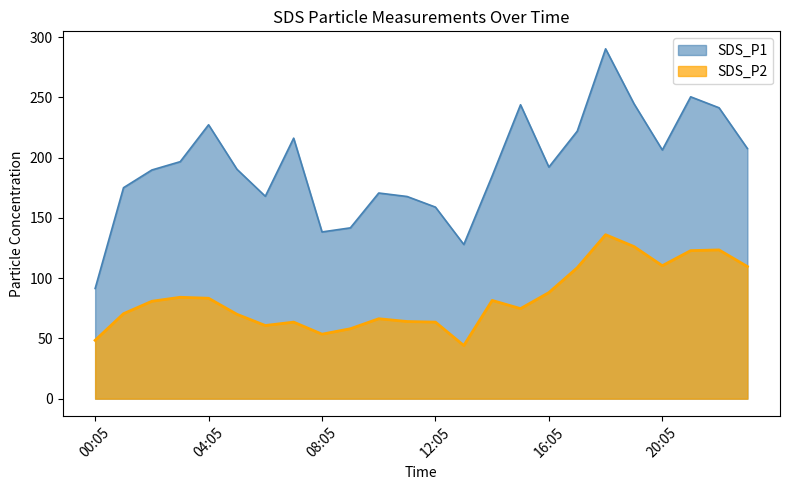

How many distinct data groups are displayed?

2